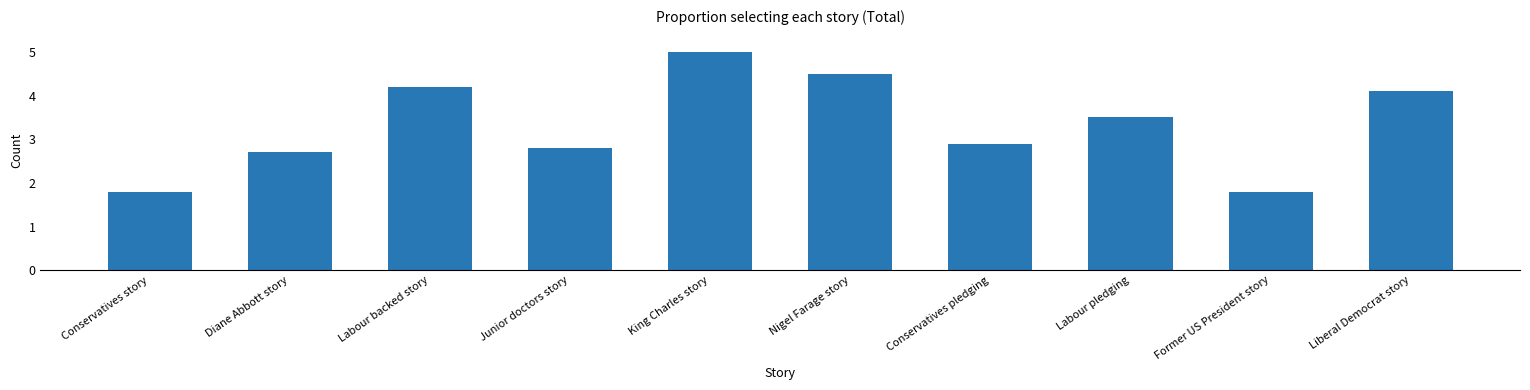

What is the greatest value displayed?

5.0